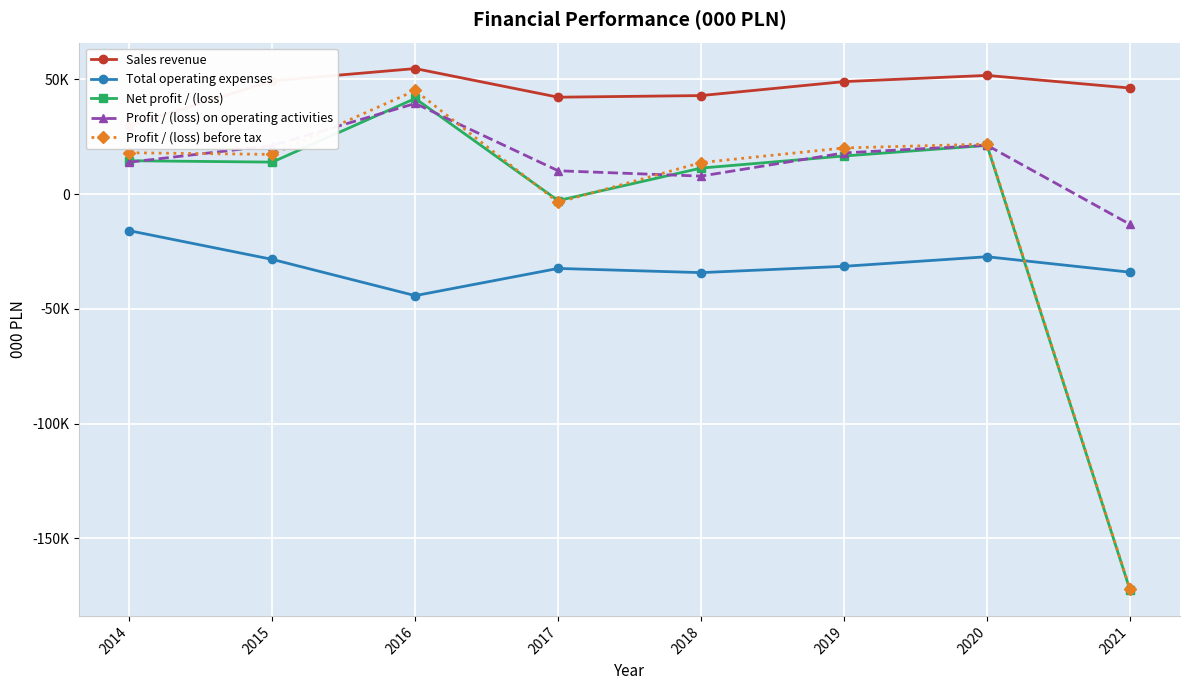

True or false: Profit / (loss) on operating activities and Total operating expenses intersect in this chart.

False